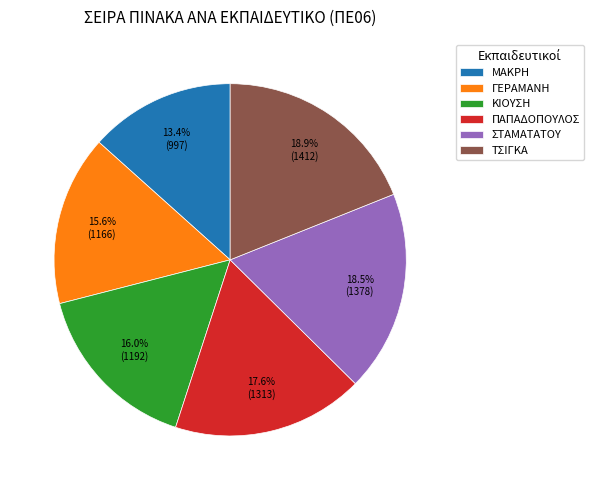

What percentage is NOT represented by ΣΤΑΜΑΤΑΤΟΥ?

81.5%